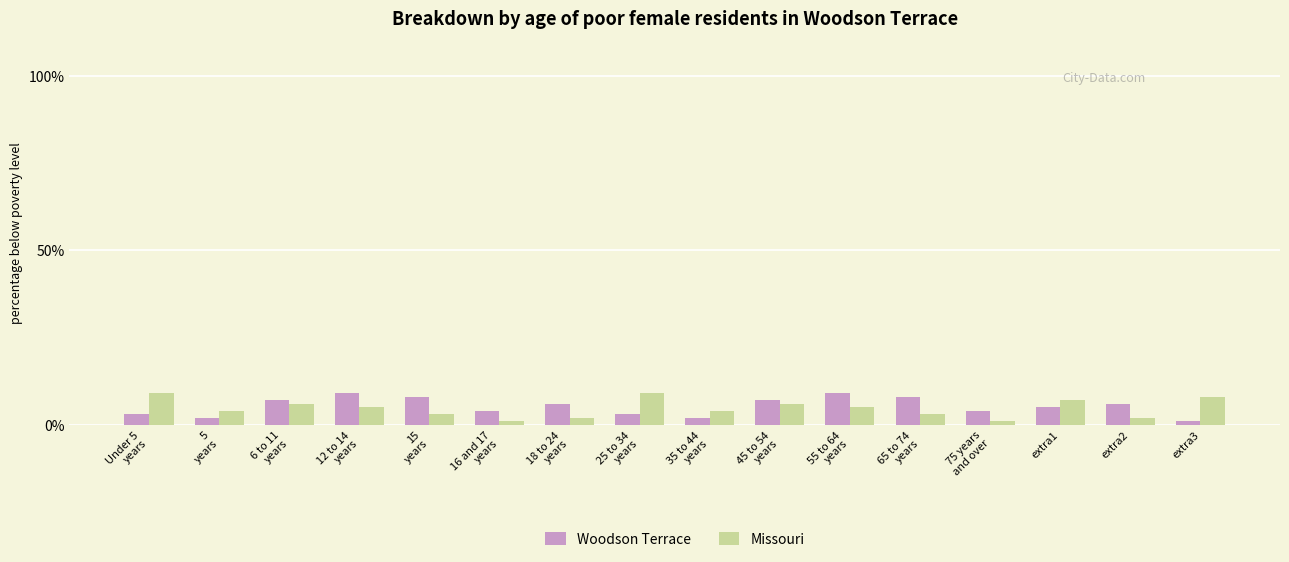

What is the difference between the second highest and minimum values in the Woodson Terrace series?

8